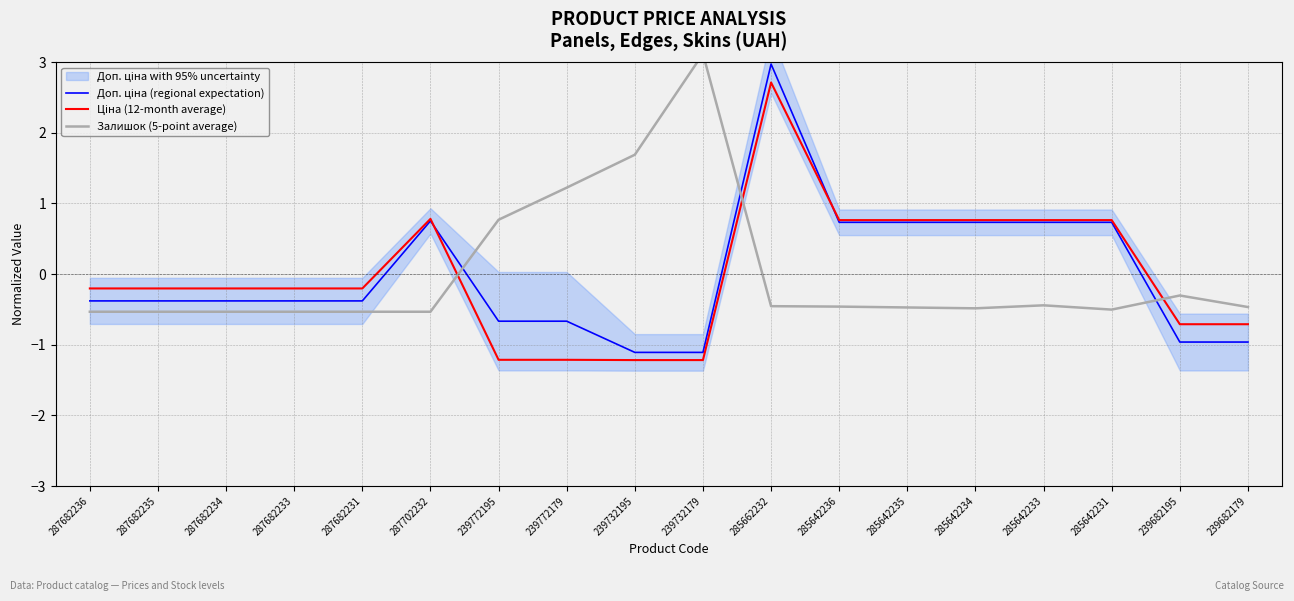

The Доп. ціна (regional expectation) series shows -1.0 at 239682195. True or false?

True